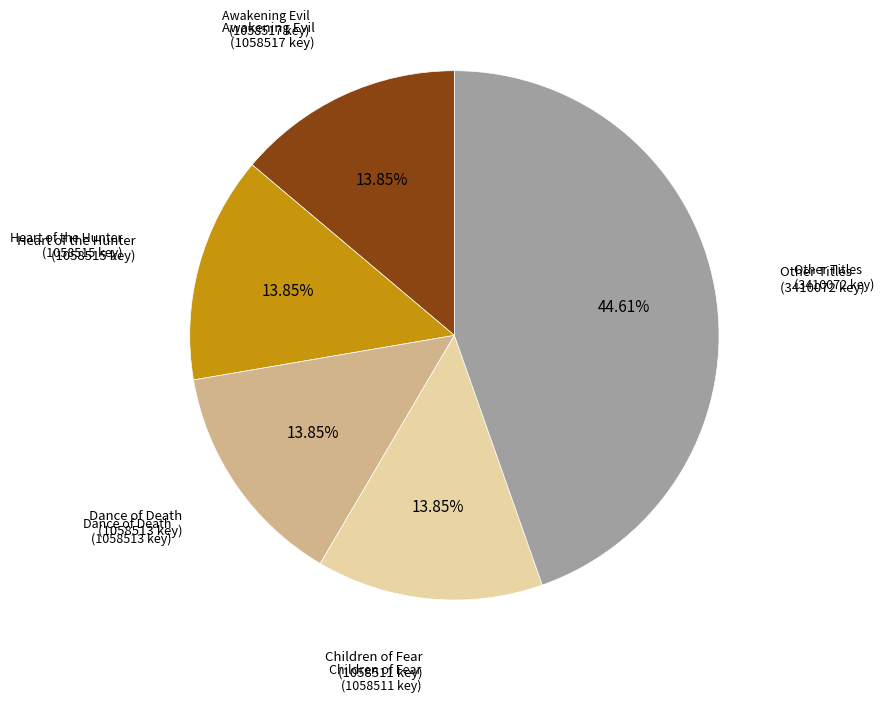

Is there a majority slice in this chart?

No